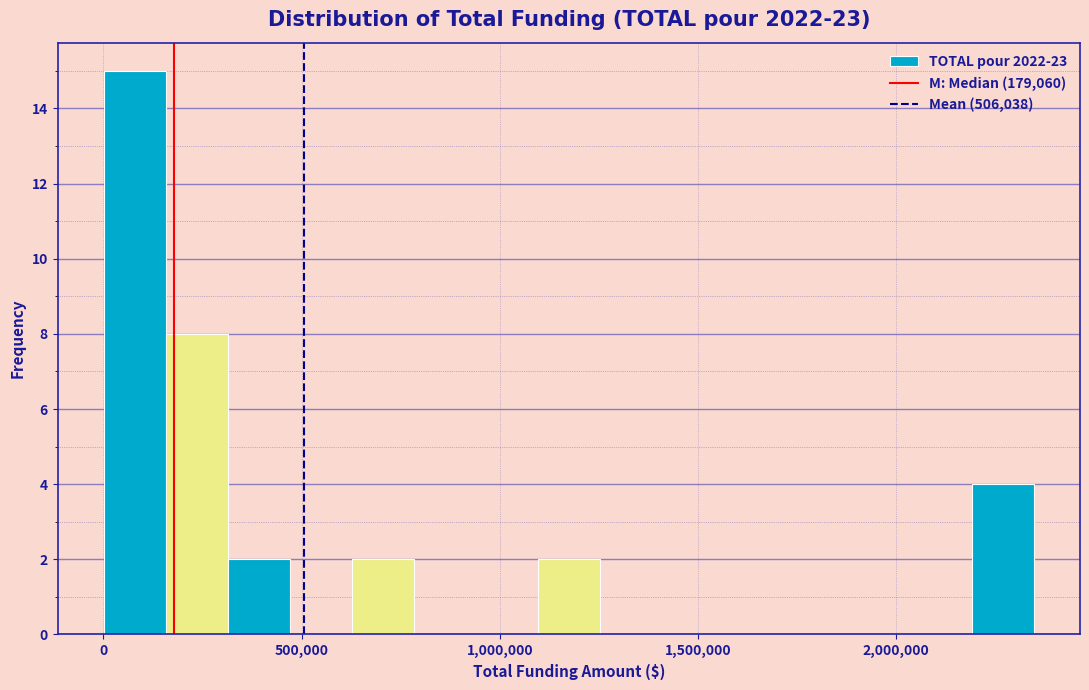

Around what value on the x-axis is the tallest bar? Give the approximate position of its centre, as read against the axis.

100000